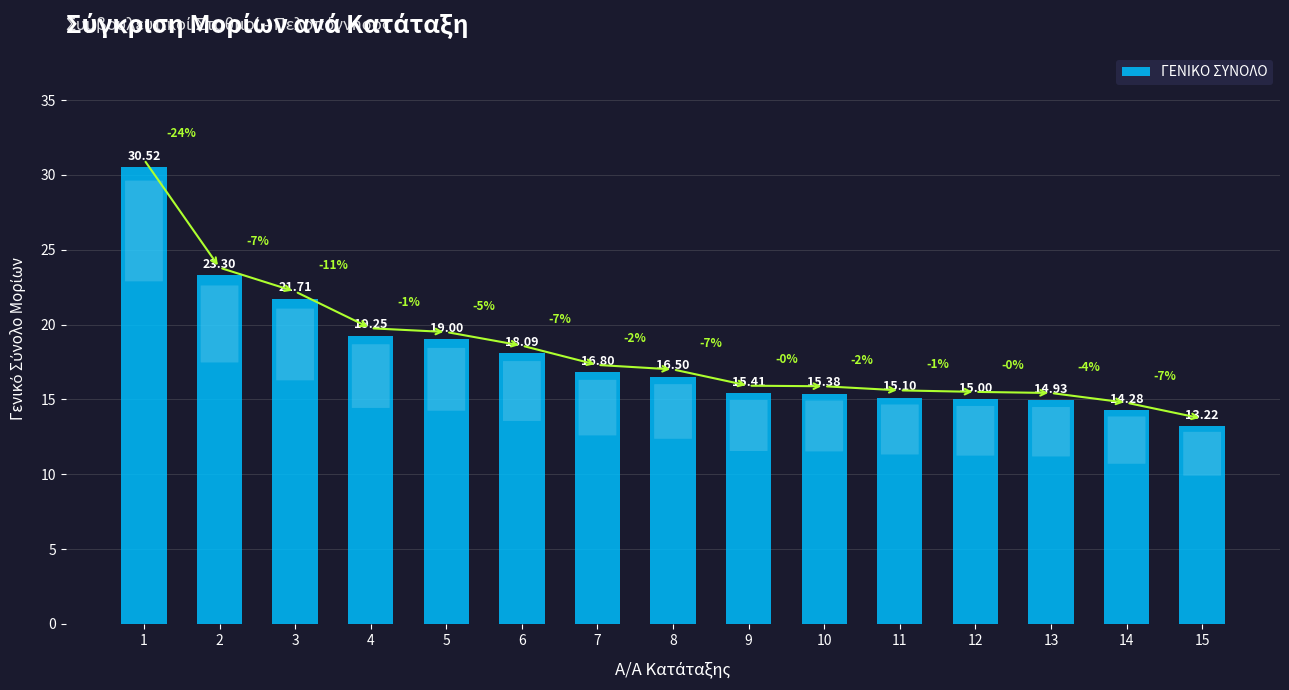

What is the minimum value shown in the chart?

13.2